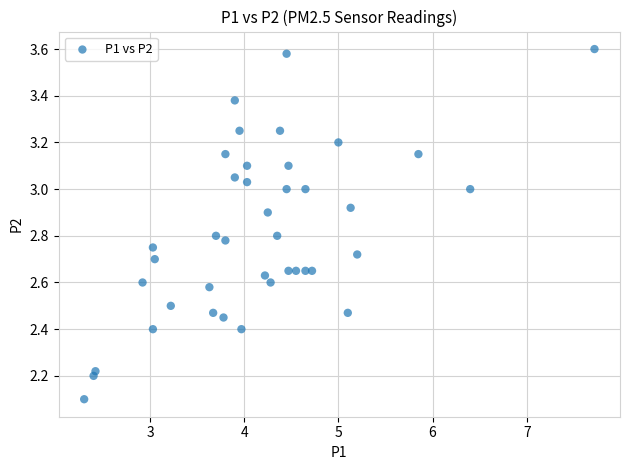

What Y value in the scatter plot is closest to 2?

2.1